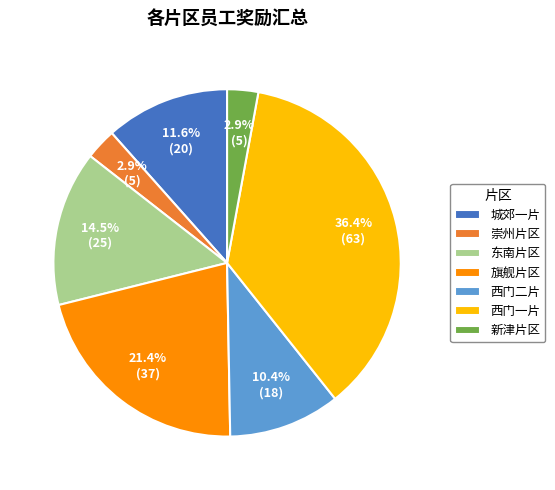

Does any single category account for the majority?

No